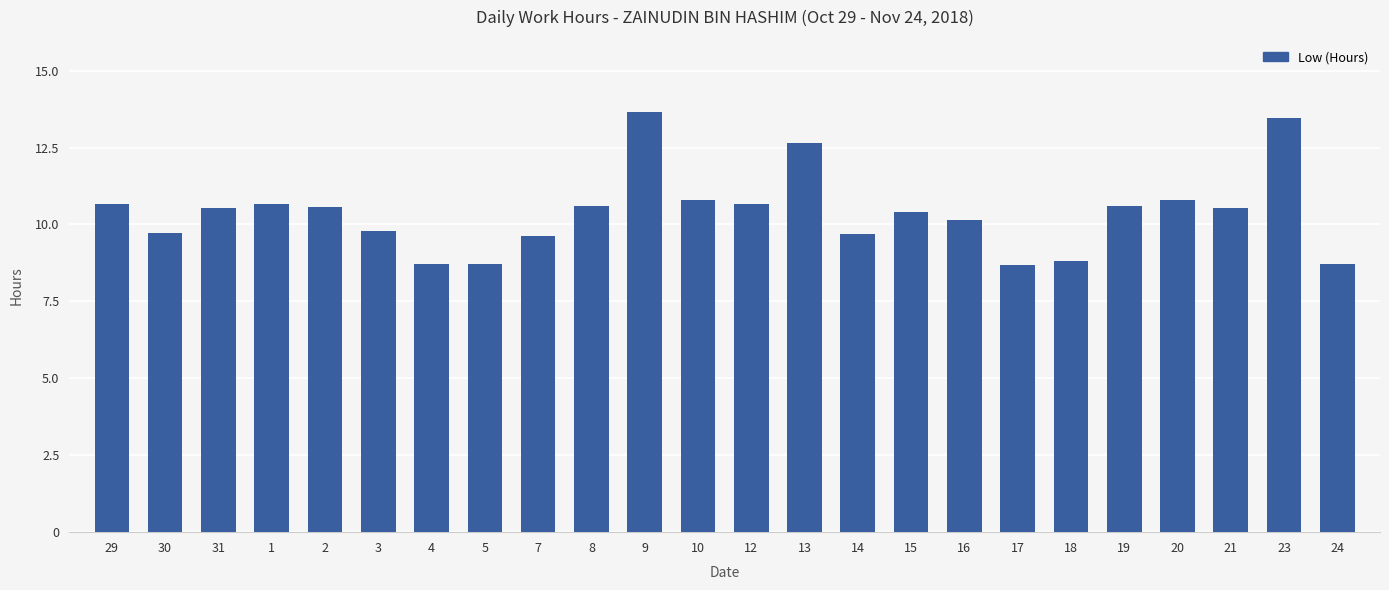

What is the value of the 18th bar from the left?

8.7